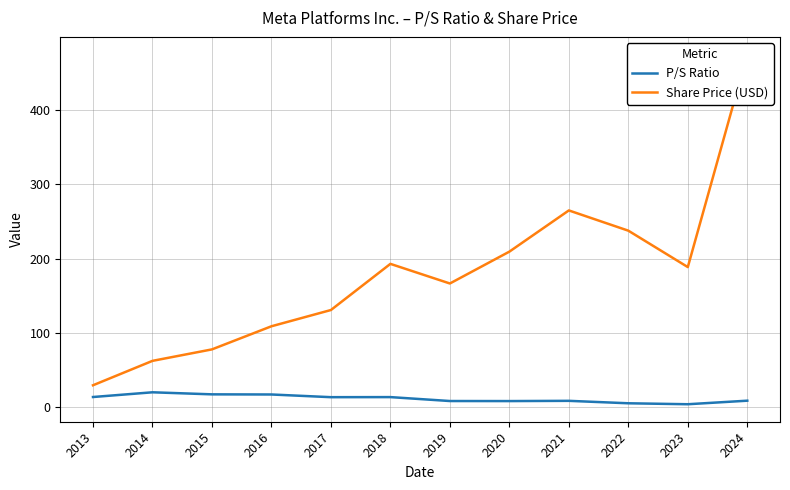

Reading left to right, extract all data points from this chart.

P/S Ratio: 13.9	20.3	17.5	17.3	13.7	13.8	8.5	8.4	8.8	5.5	4.2	9.0
Share Price (USD): 29.7	62.6	78.0	109.1	131.0	193.1	166.7	209.5	265.0	237.8	188.8	475.0